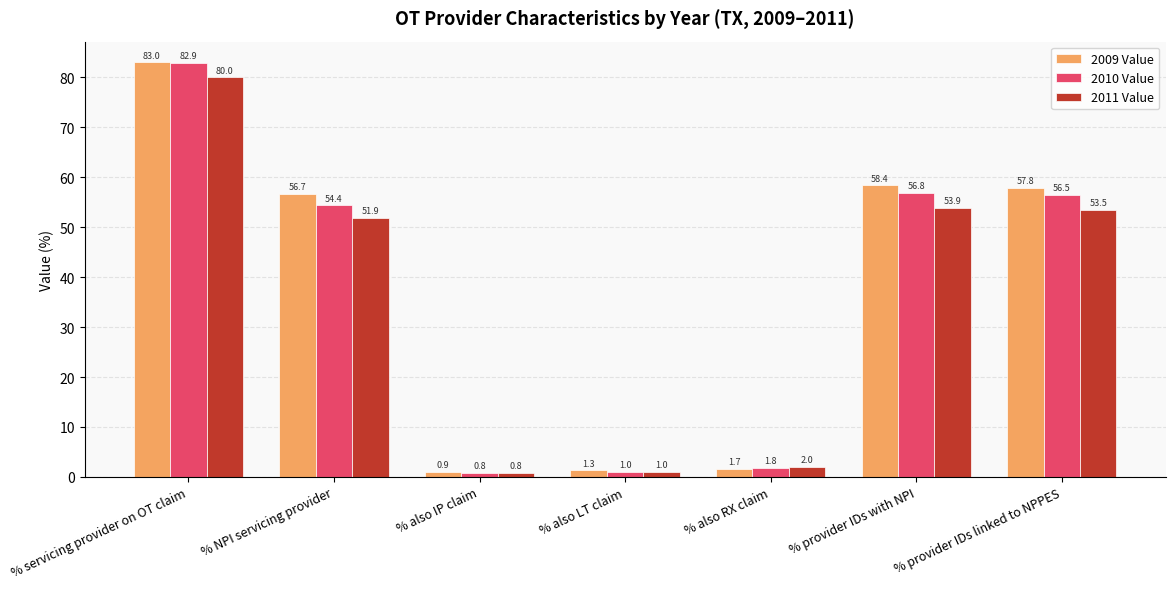

What is the smallest value displayed?

0.8